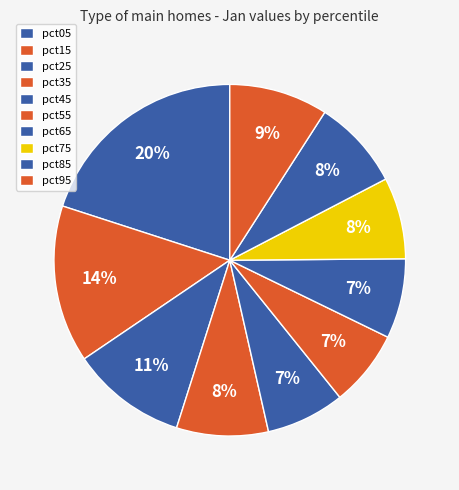

How many slices are in this pie chart?

10